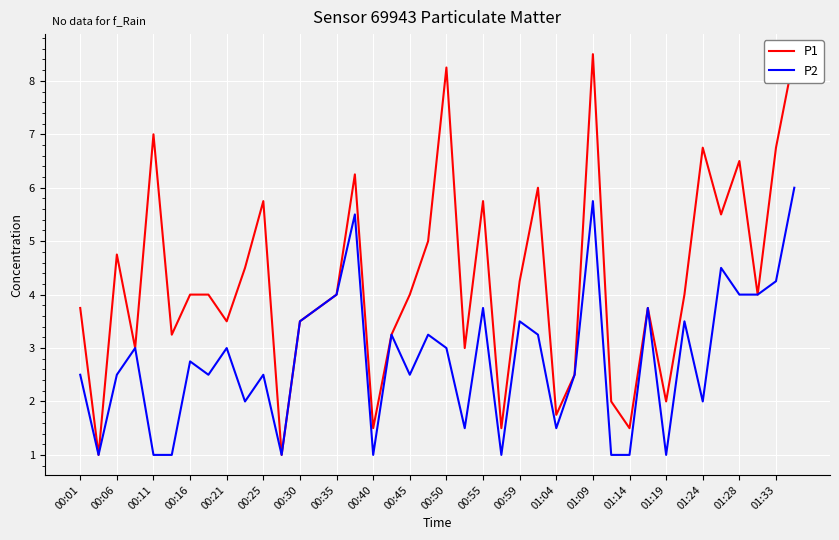

What is the difference between the second highest and minimum values in the P2 series?

4.8